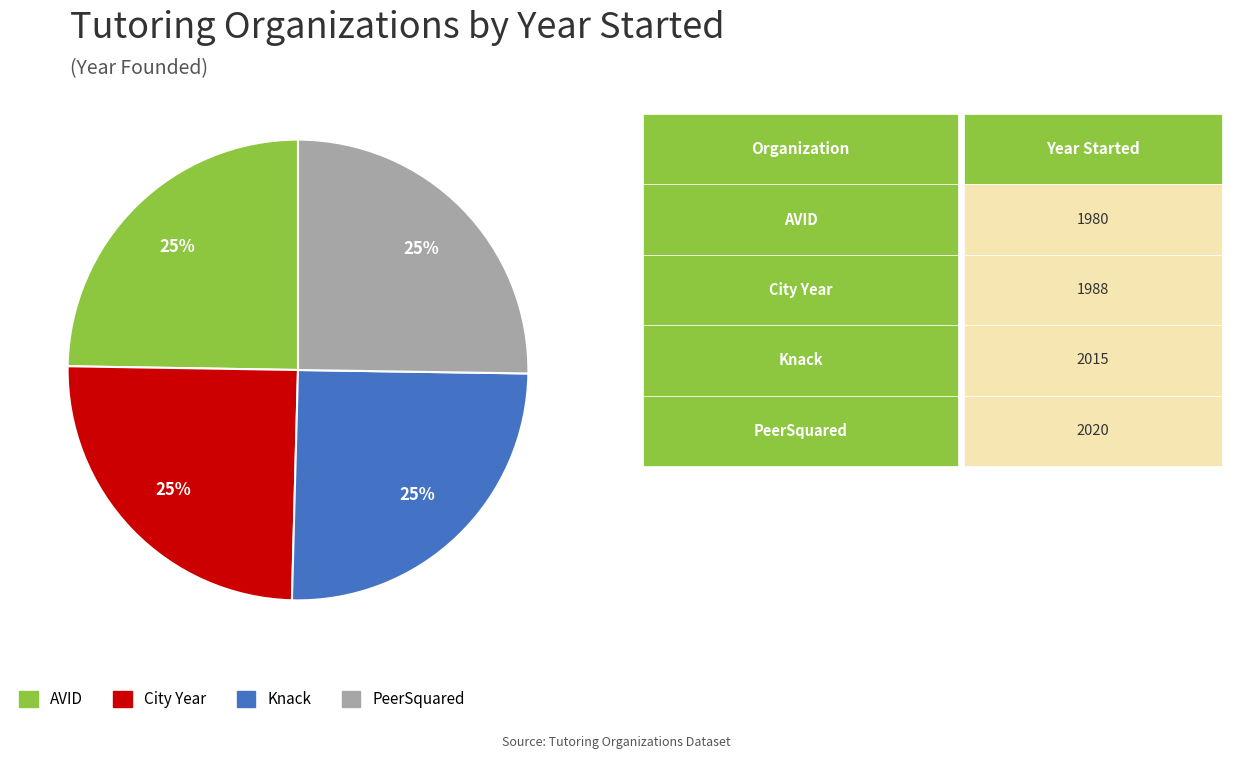

The Knack slice represents 11% of the pie. True or false?

False